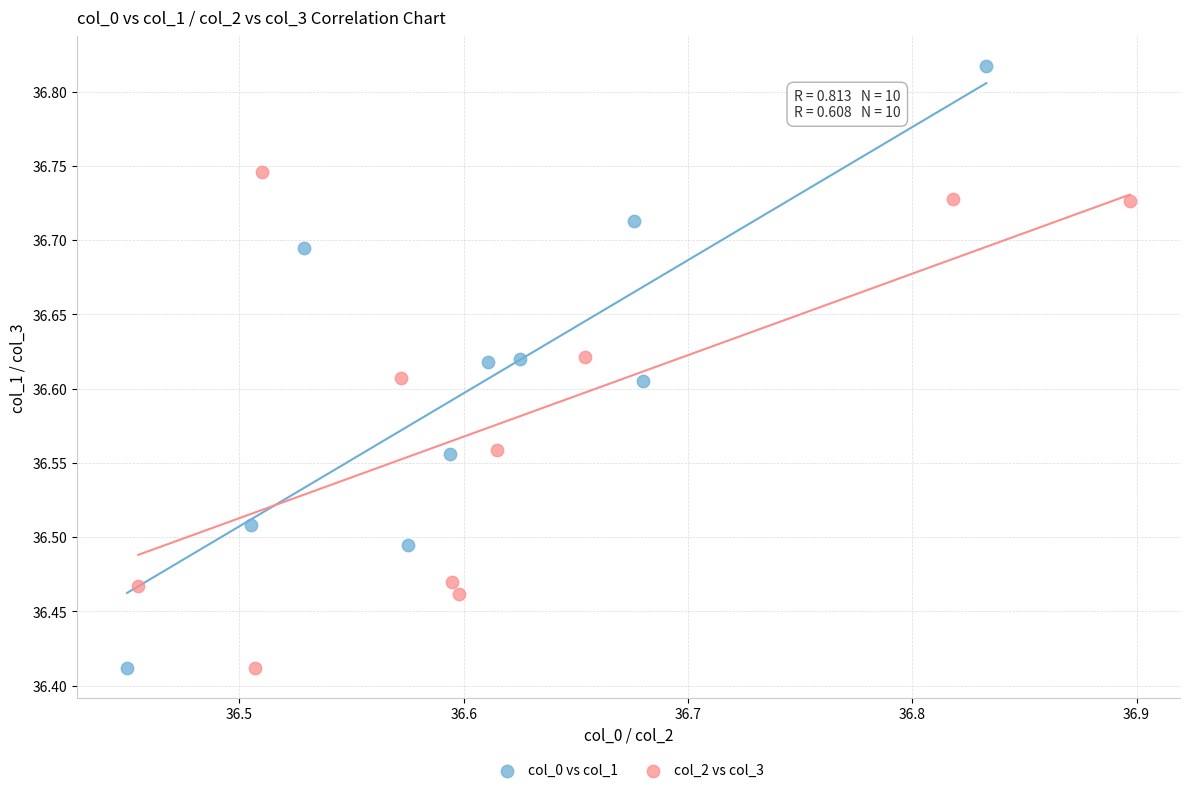

Which series contains the highest Y value?

col_0 vs col_1